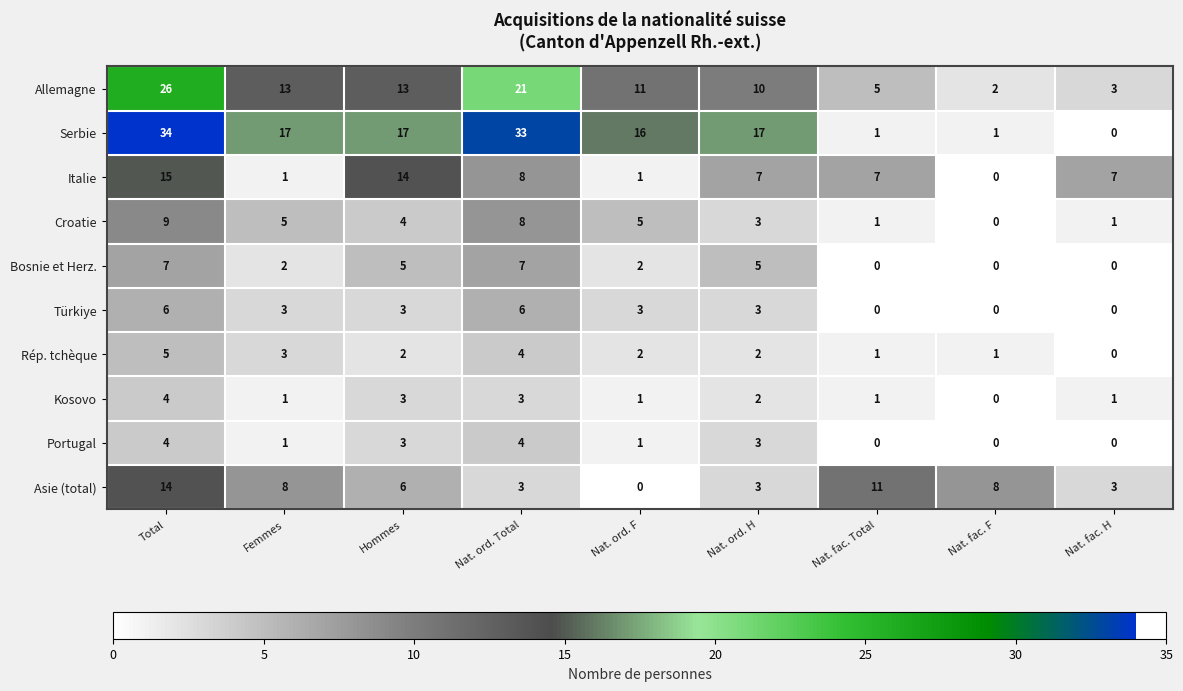

Which series has the largest total across all categories?

Serbie